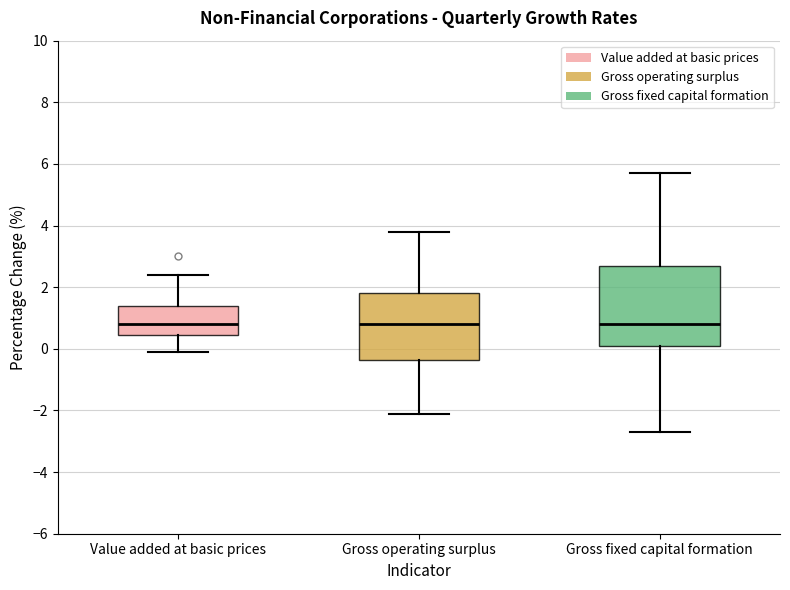

Reading left to right, read every box against the y-axis: the position of its median line, the range the box covers, and the ends of its whiskers. The values are not printed on the chart, so give them approximately, as read against the axis.

Value added at basic prices: median 0.8, box 0.4 to 1.4, whiskers 0.0 to 2.4
Gross operating surplus: median 0.8, box -0.4 to 1.8, whiskers -2.0 to 3.8
Gross fixed capital formation: median 0.8, box 0.2 to 2.8, whiskers -2.6 to 5.8